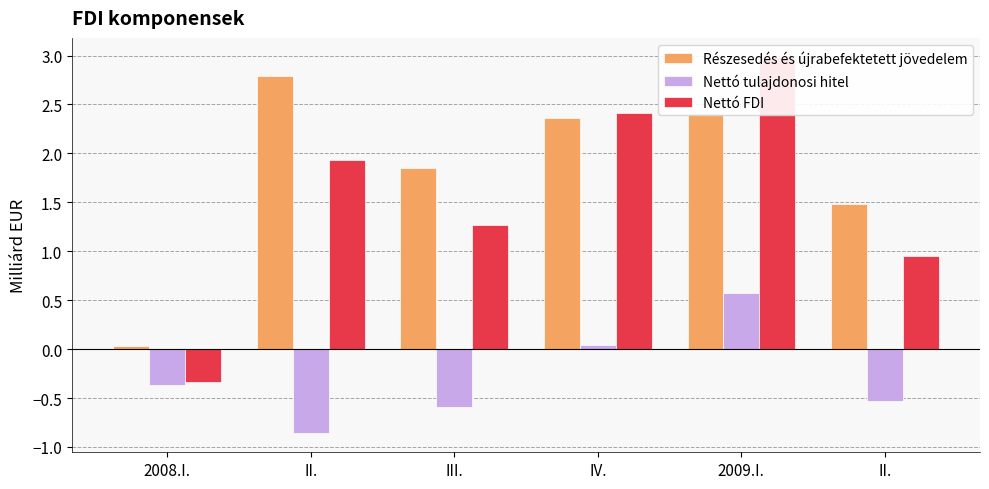

Which series has the largest range (max minus min)?

Nettó FDI